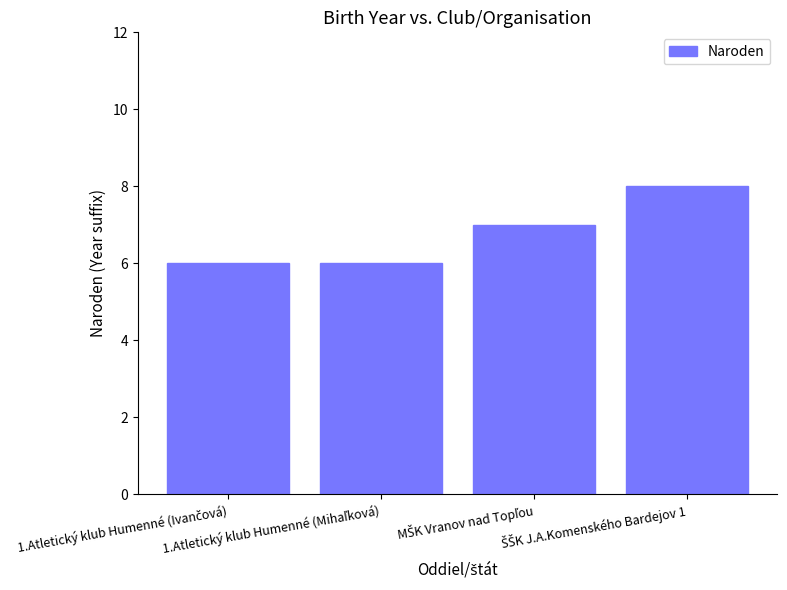

What is the greatest value displayed?

8